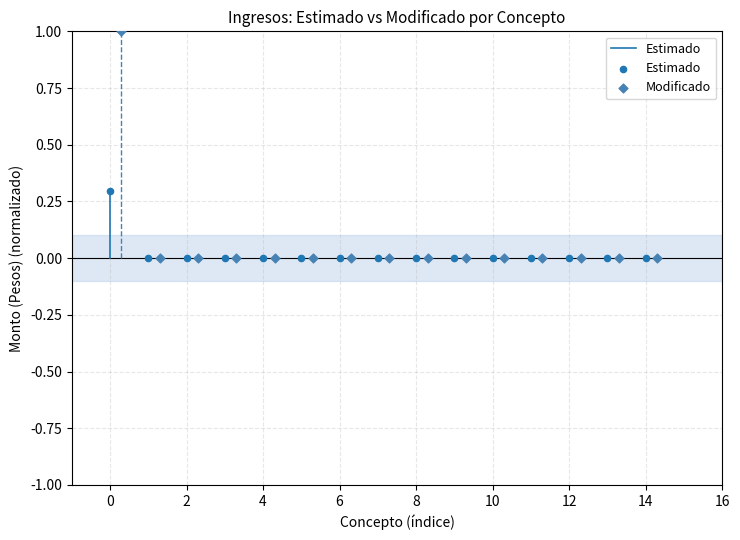

Which series has the largest Y range (max minus min)?

Modificado